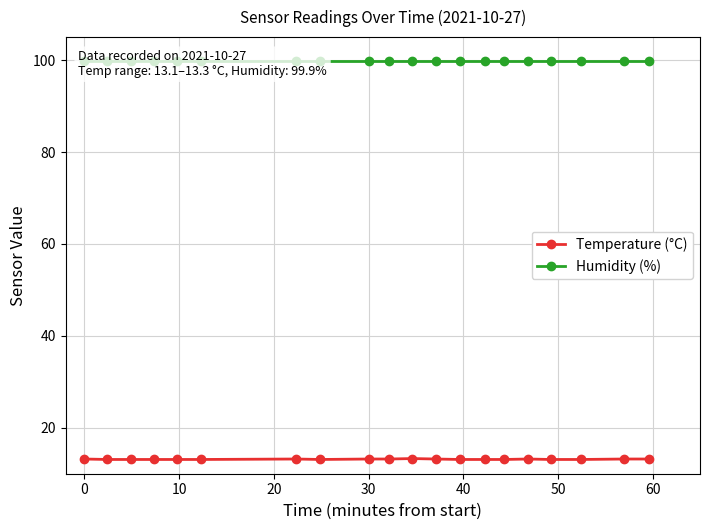

At how many categories does at least one series exceed 85?

20